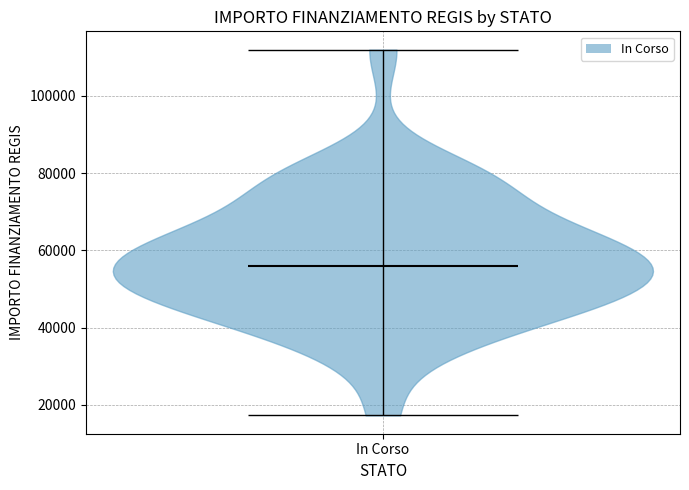

Read this violin plot against the y-axis: where its median line is, and the lowest and highest points the violin reaches. The values are not printed on the chart, so give them approximately, as read against the axis.

median line 56000, lowest point 18000, highest point 112000